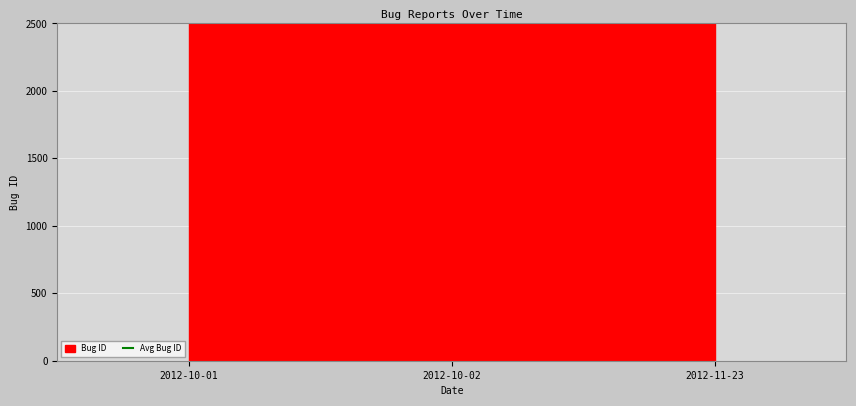

What position from the right is 2012-10-01?

3